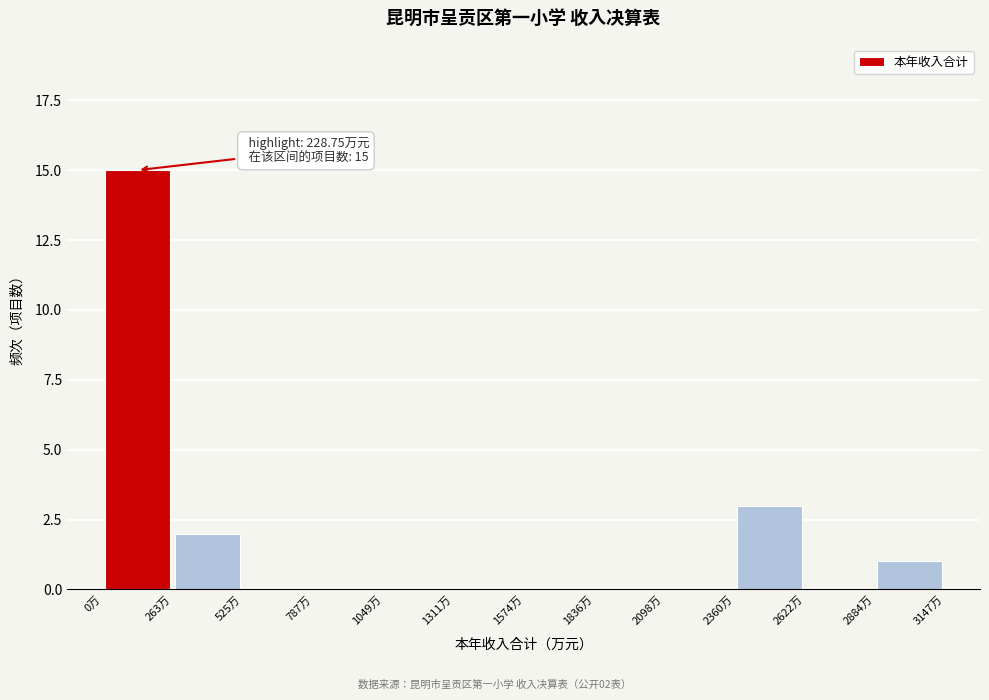

Which range on the x-axis has the tallest bar?

0 to 250